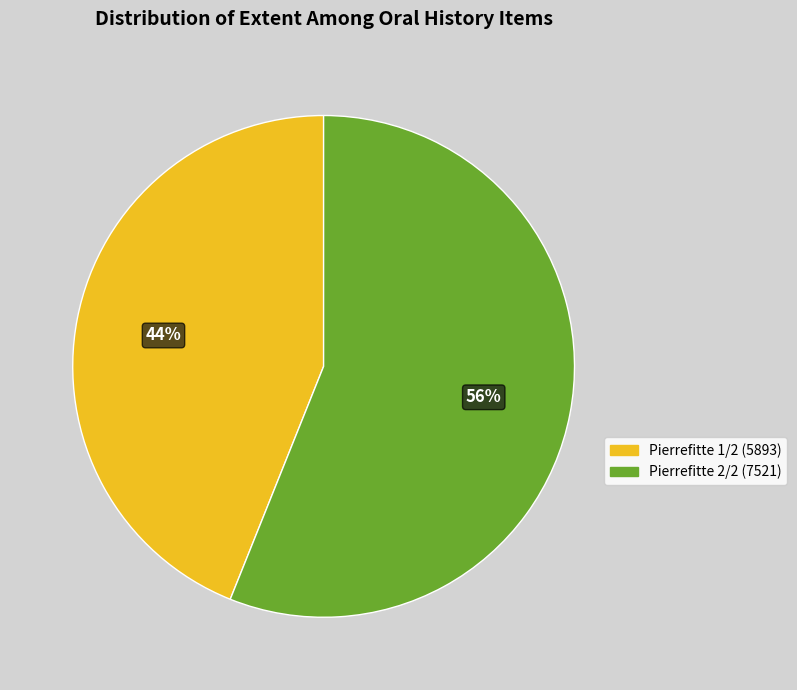

To the nearest percent, what percentage of the pie is Pierrefitte 1/2 (5893)?

44%